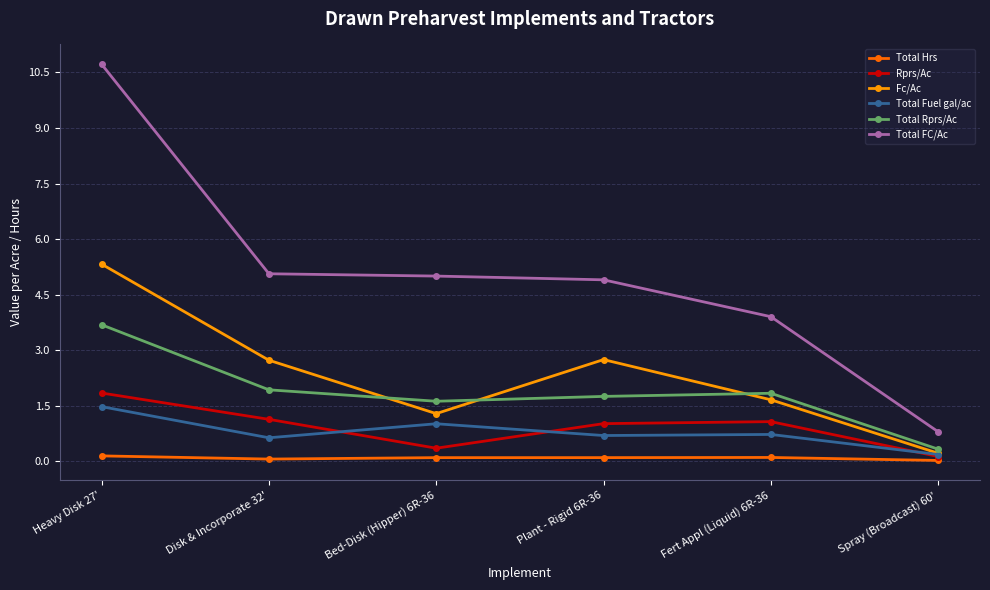

How many lines are shown in the chart?

6